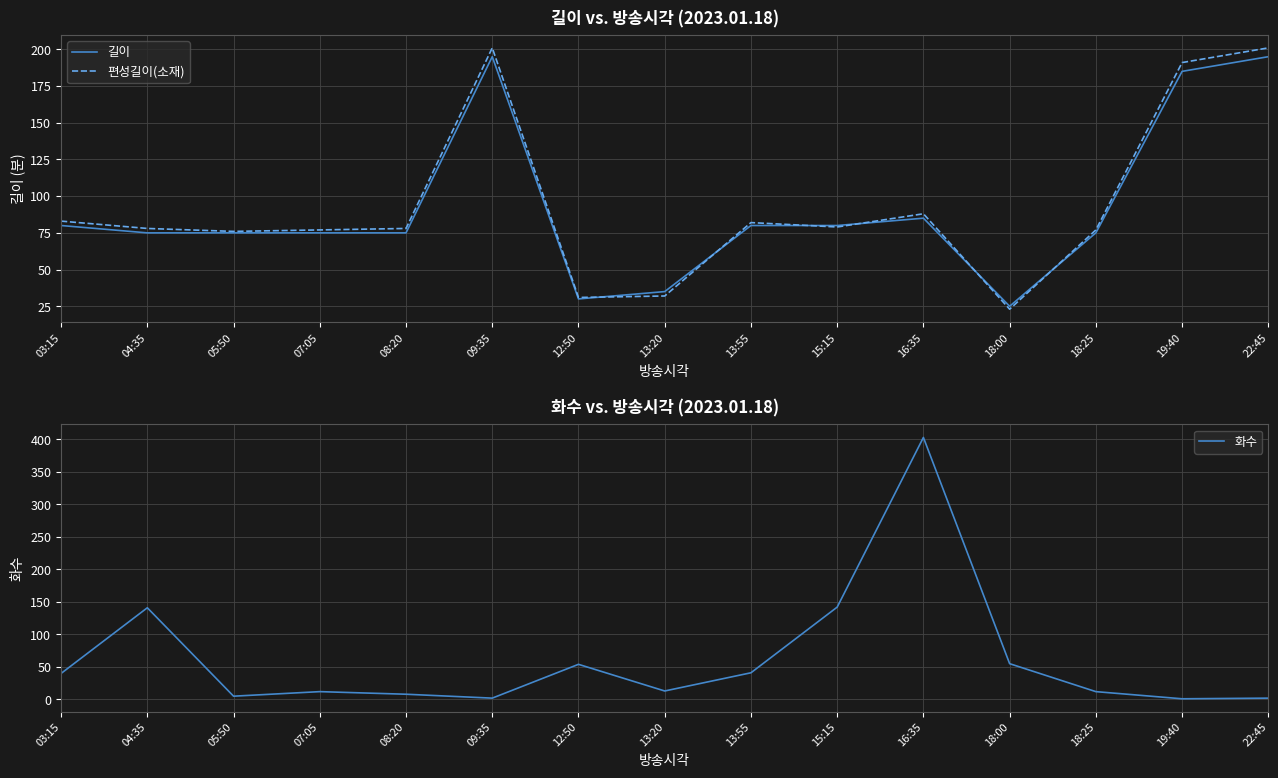

What is the sum of all 화수 values?

931